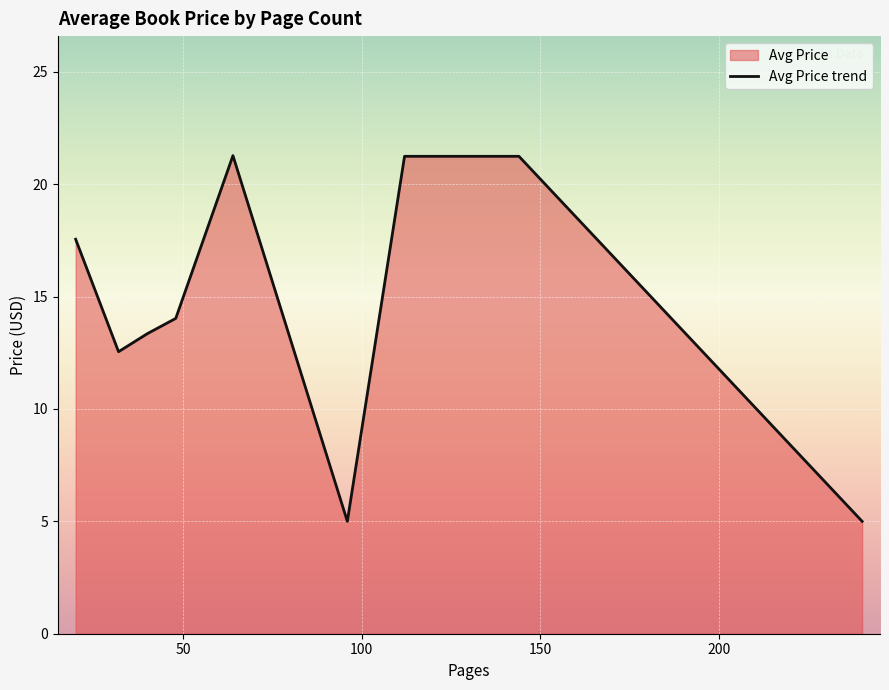

What is the minimum value shown in the chart?

5.0